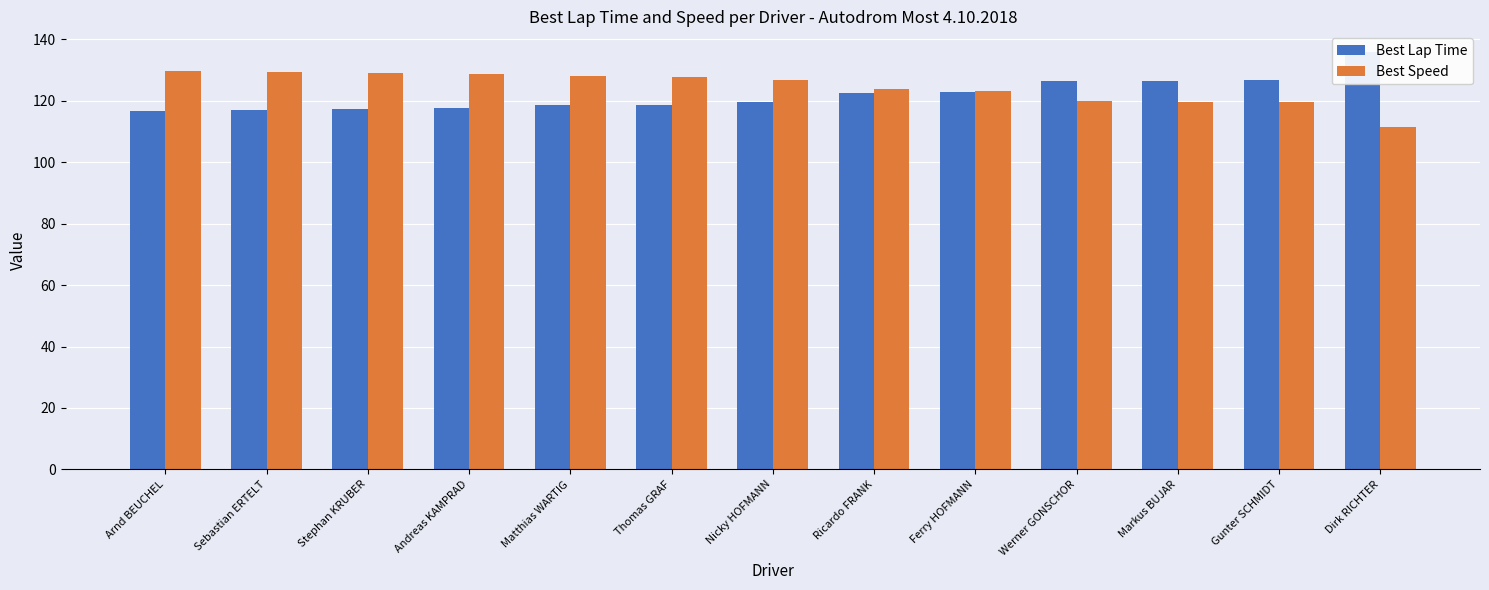

Are the bars horizontal?

No